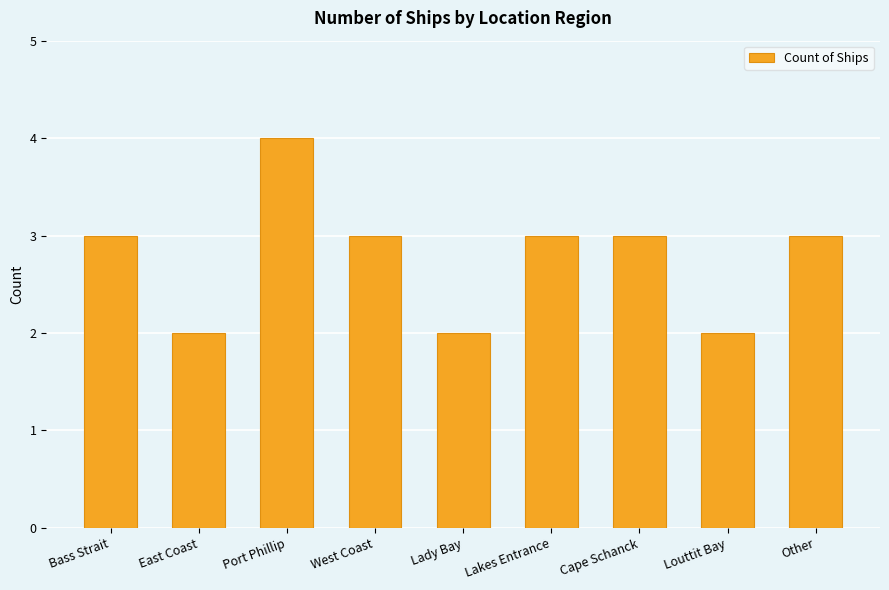

Reading left to right, what are all the values shown in this chart?

Bass Strait=3	East Coast=2	Port Phillip=4	West Coast=3	Lady Bay=2	Lakes Entrance=3	Cape Schanck=3	Louttit Bay=2	Other=3